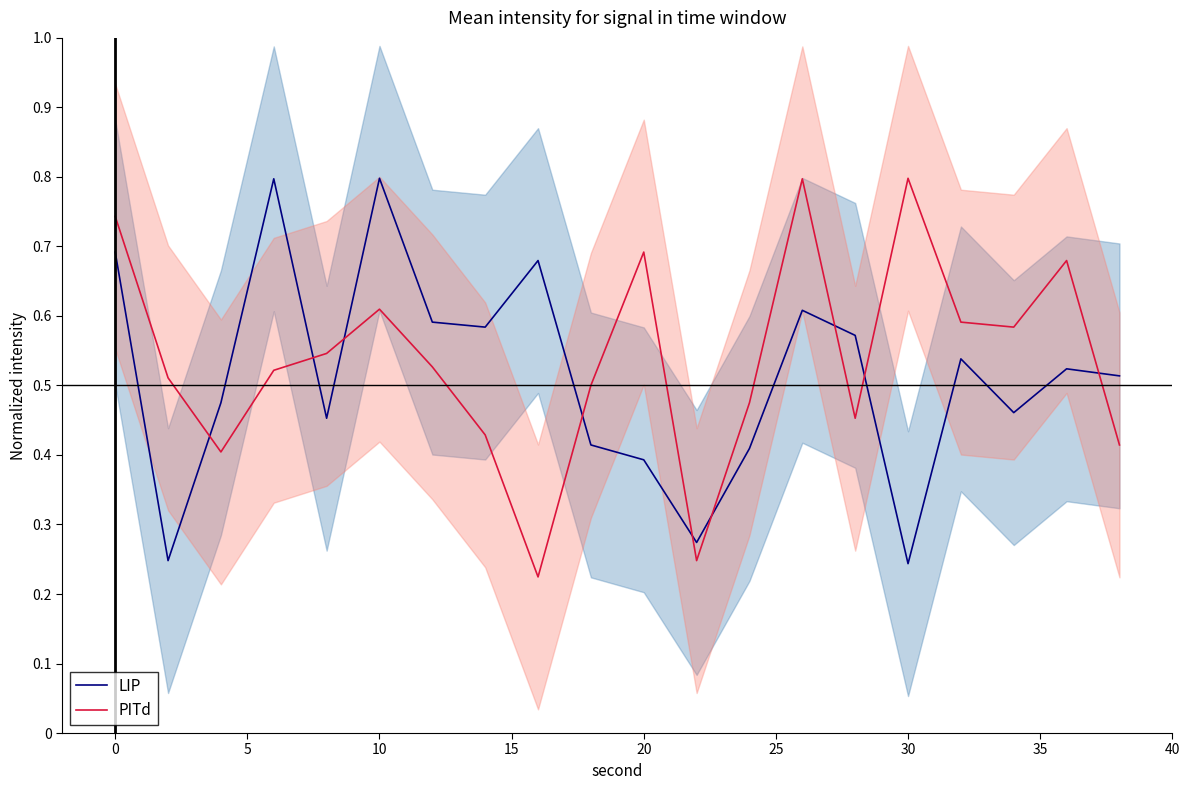

True or false: PITd has a value of 0.8 at 30.

True